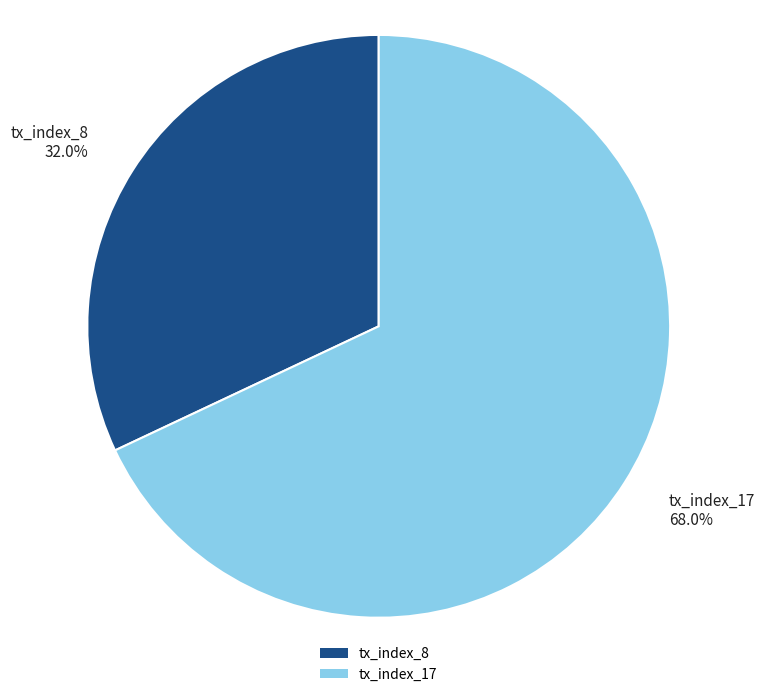

To the nearest percent, what is the difference between the tx_index_17 and tx_index_8 slice percentages?

36%